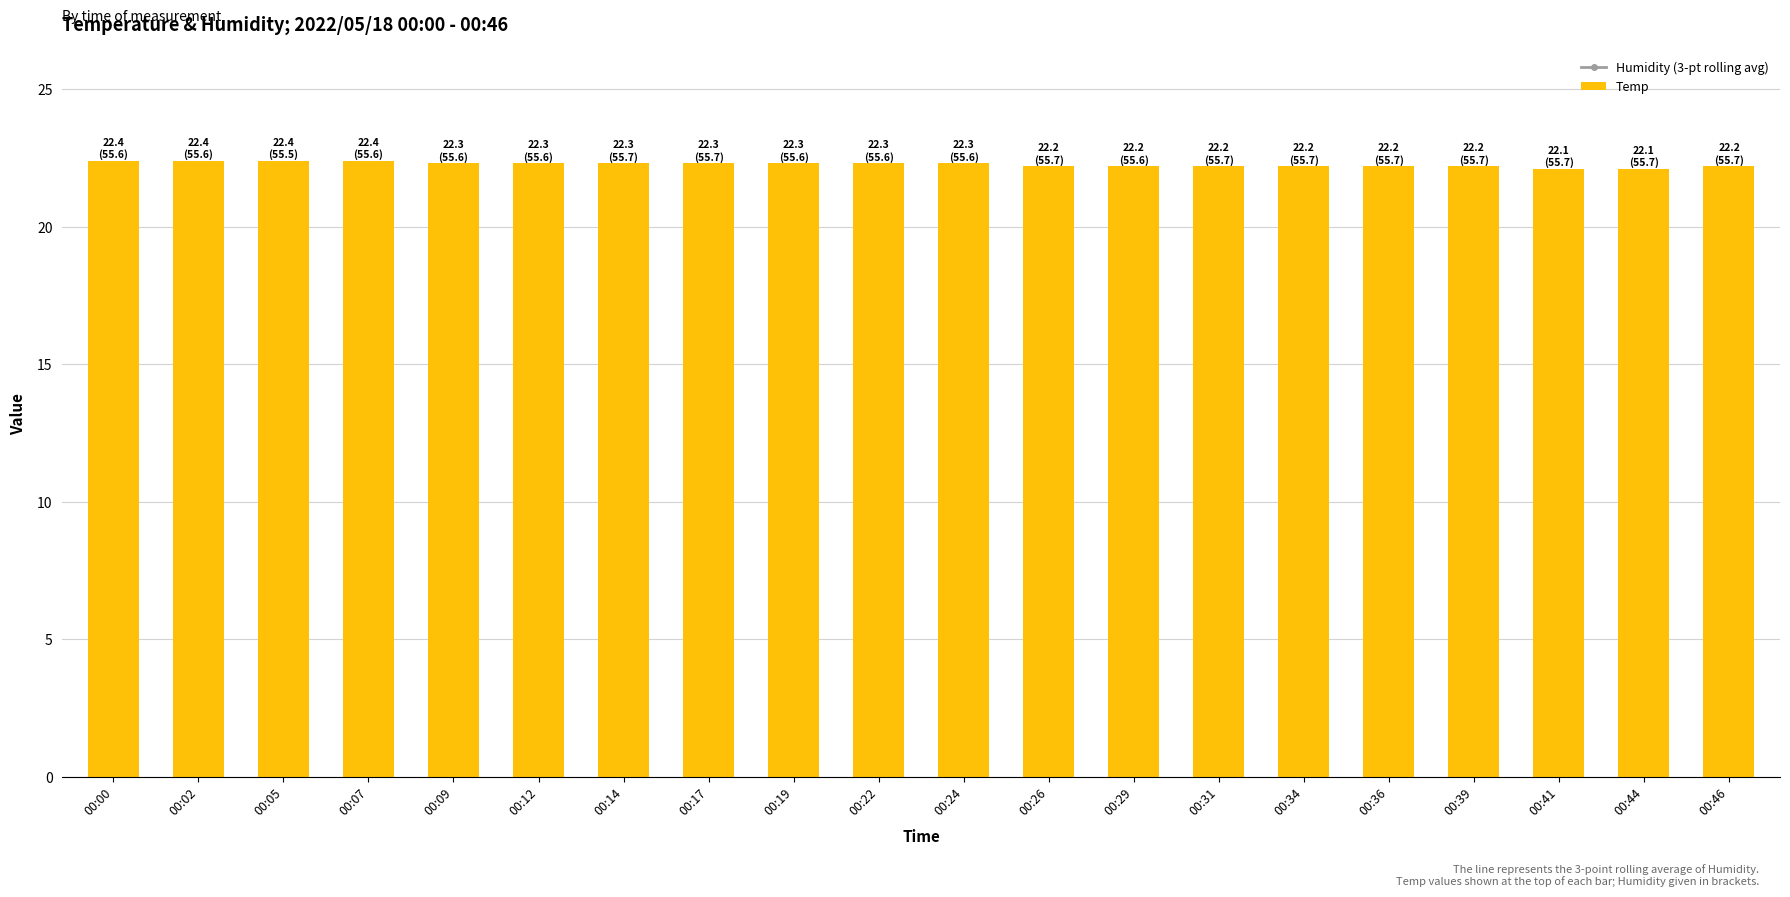

At which category is the sum across all series the highest?

00:00